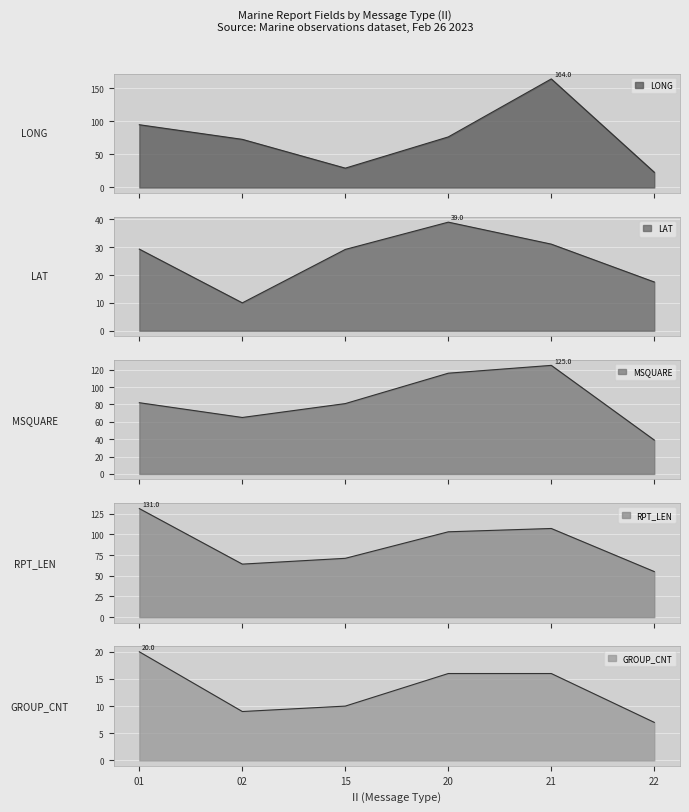

Is the value of RPT_LEN at 20 greater than the value of GROUP_CNT at 21?

Yes